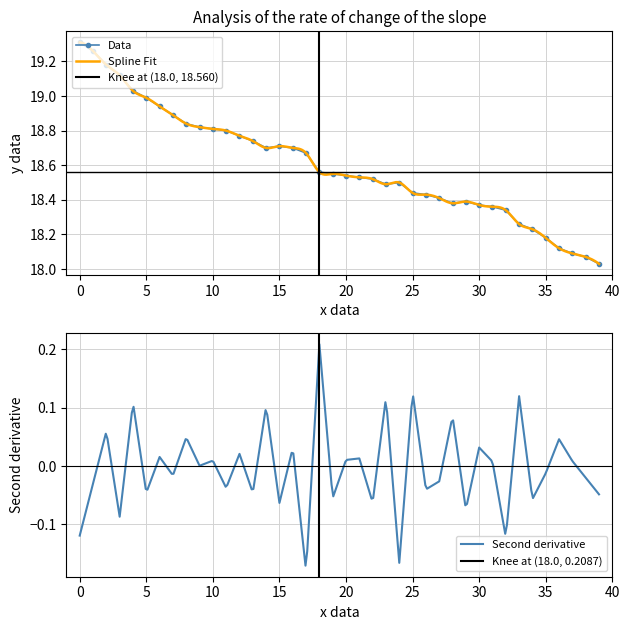

True or false: Data has more than 0 points higher than both neighbors.

True